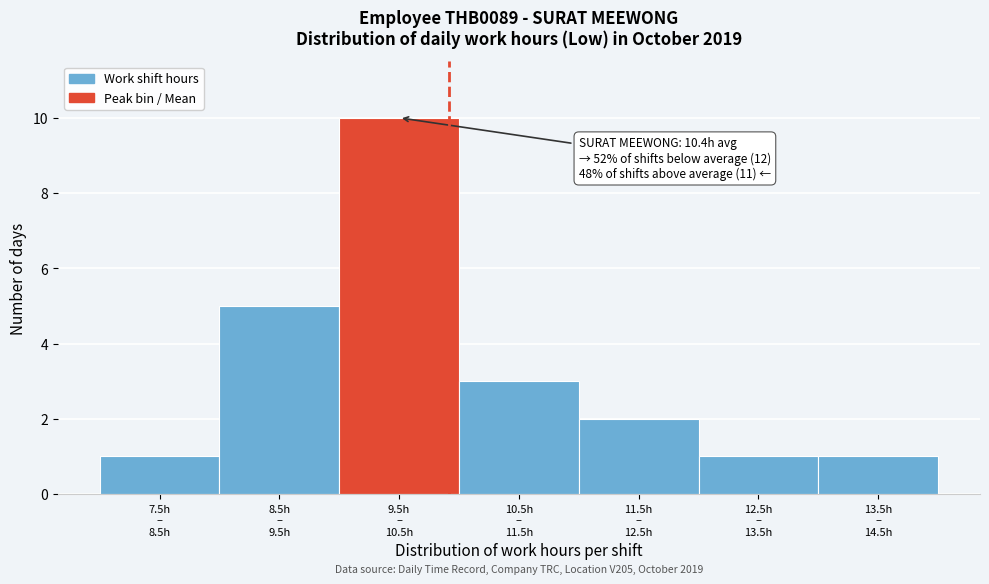

Reading left to right, extract all data points from this chart.

1	5	10	3	2	1	1